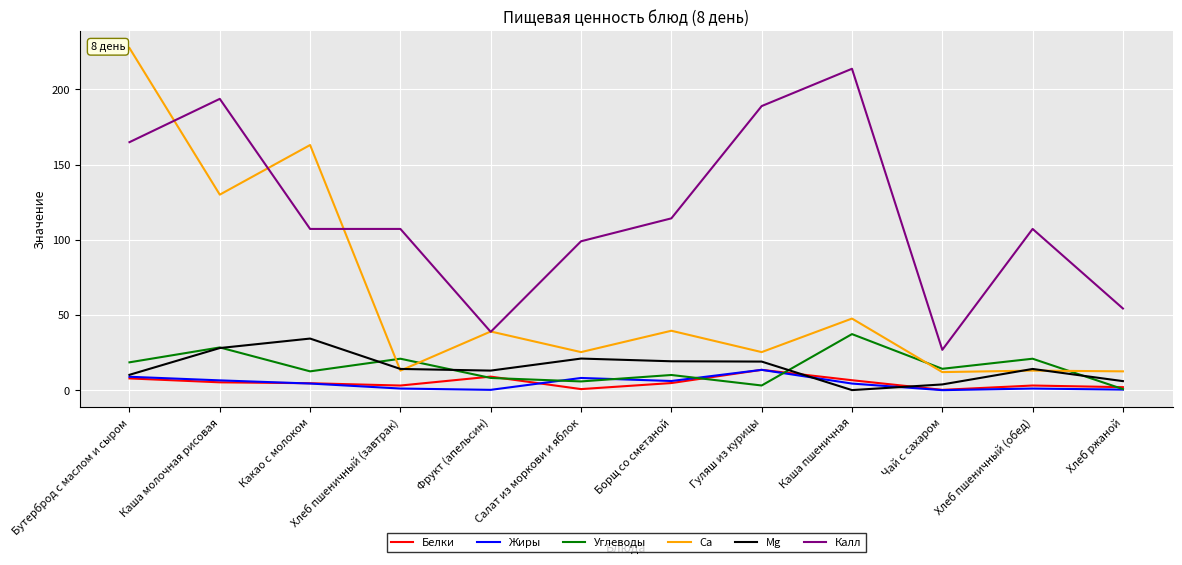

The Ca series shows 230.2 at Каша молочная рисовая. True or false?

False